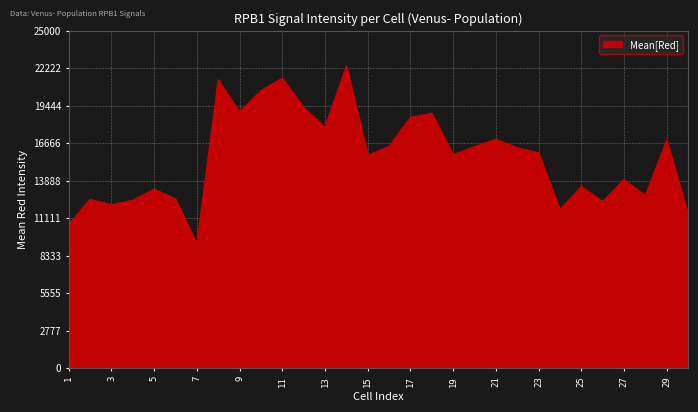

What is the average value?

15606